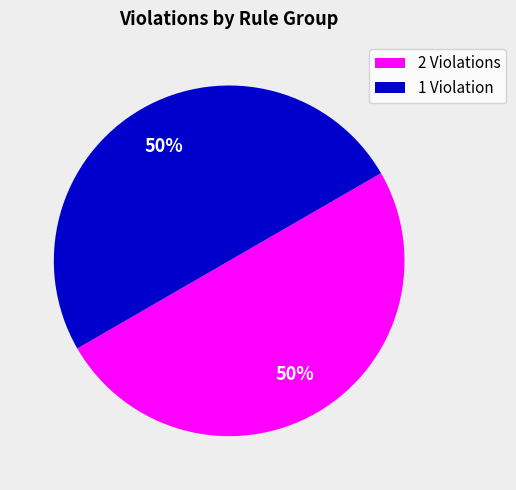

Do 2 Violations and 1 Violation together represent more than half of the pie?

Yes